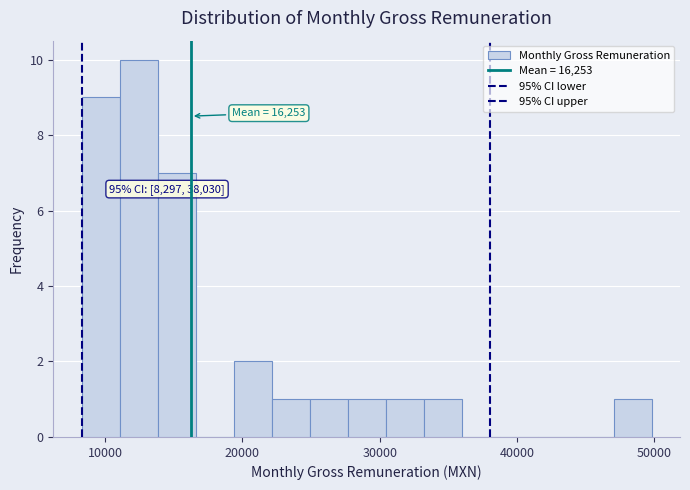

Read against the x-axis, roughly where is the centre of the tallest bar?

12000